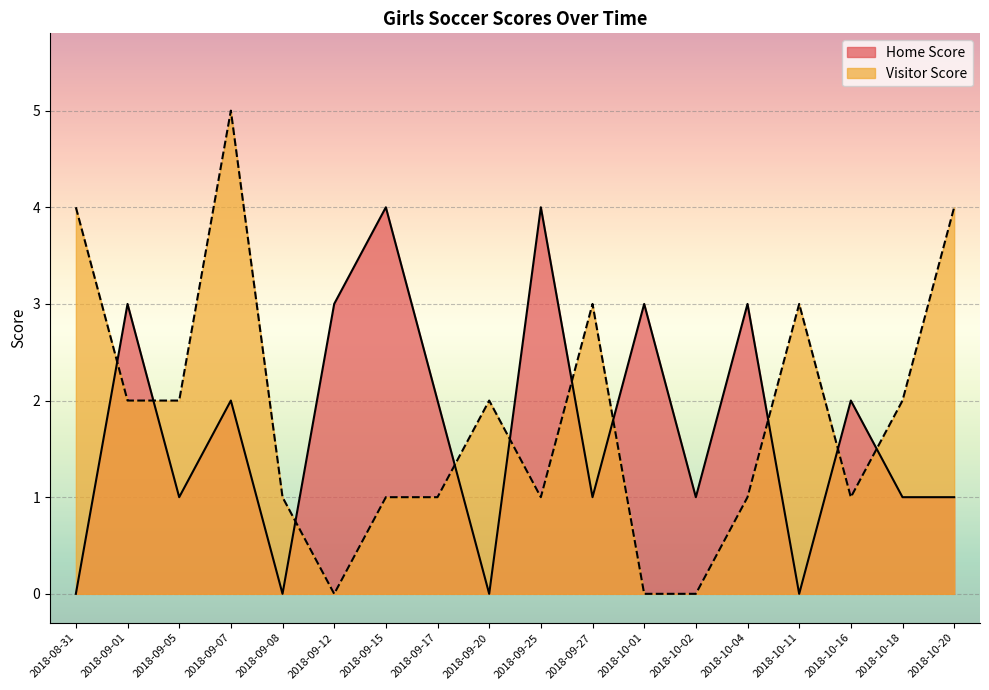

How many intersections are there between Home Score and Visitor Score?

10